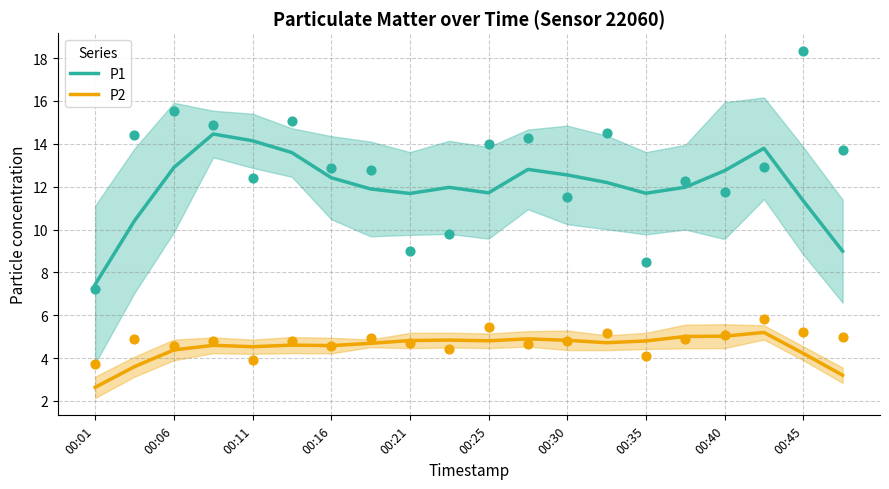

True or false: P1 and P2 intersect in this chart.

False